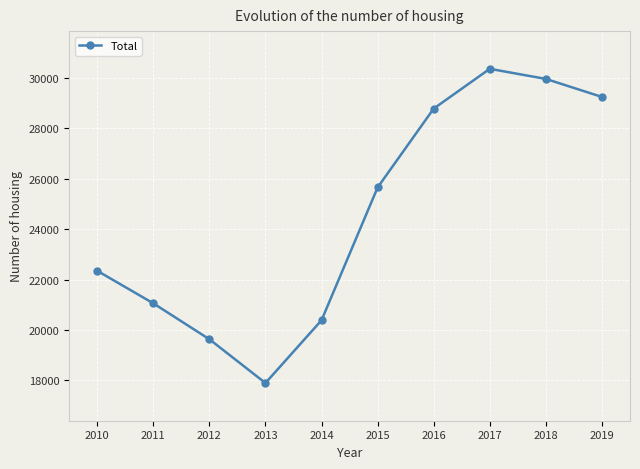

Reading right to left, what are all the values shown in this chart?

2019=29240	2018=29954	2017=30355	2016=28778	2015=25652	2014=20387	2013=17899	2012=19634	2011=21059	2010=22348